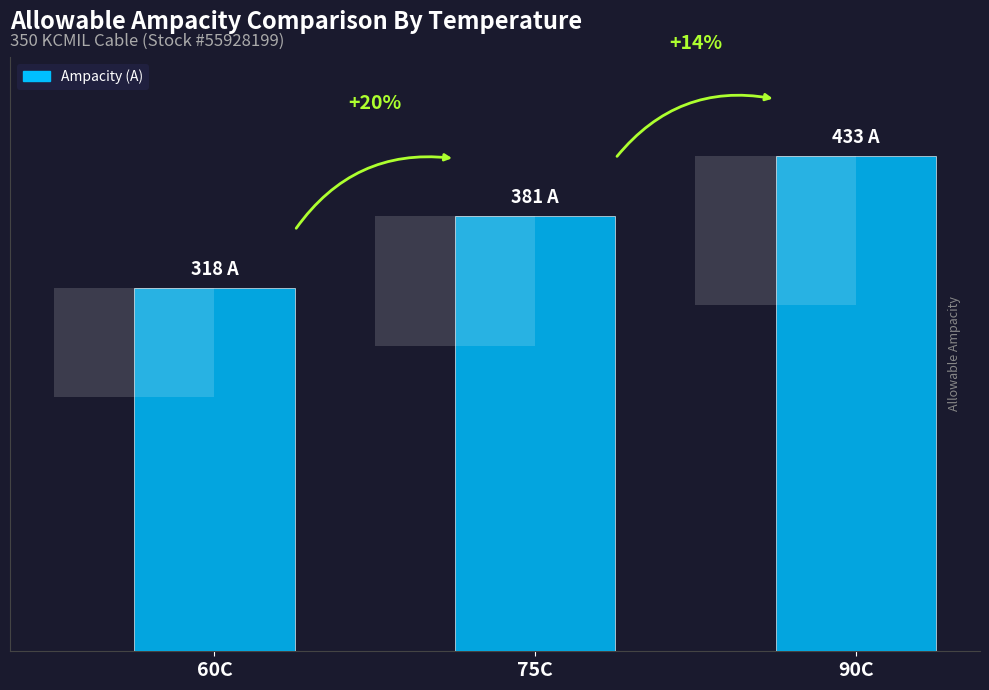

What is the difference between the values at 90C and 60C?

115